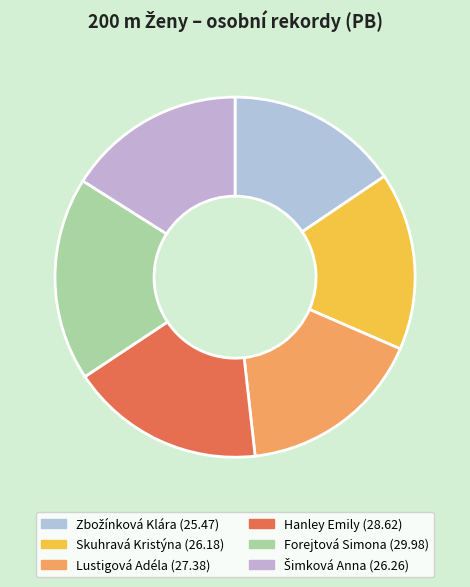

How many slices are in this pie chart?

6